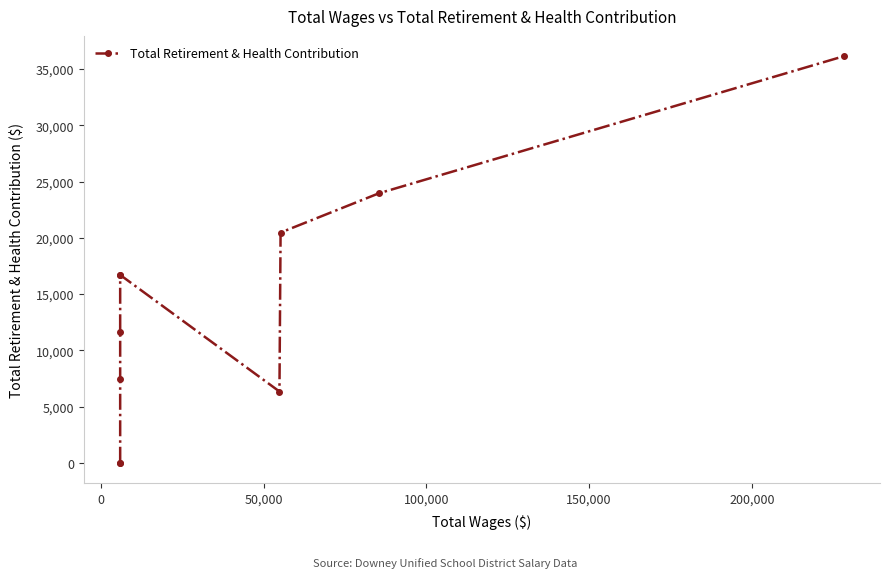

How many positive values are there?

8